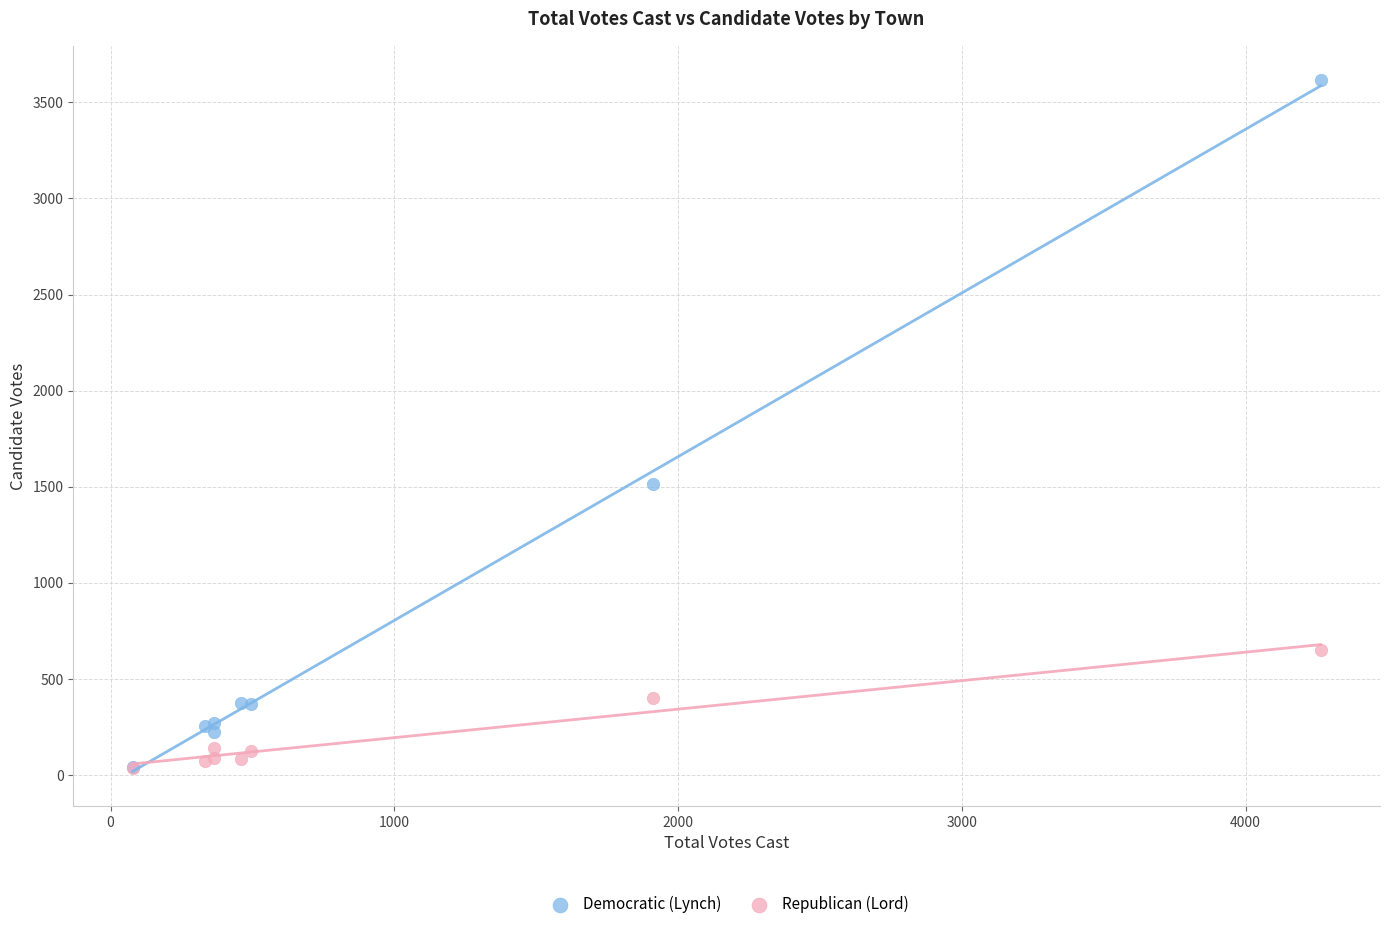

Which series reaches the maximum Y coordinate?

Democratic (Lynch)